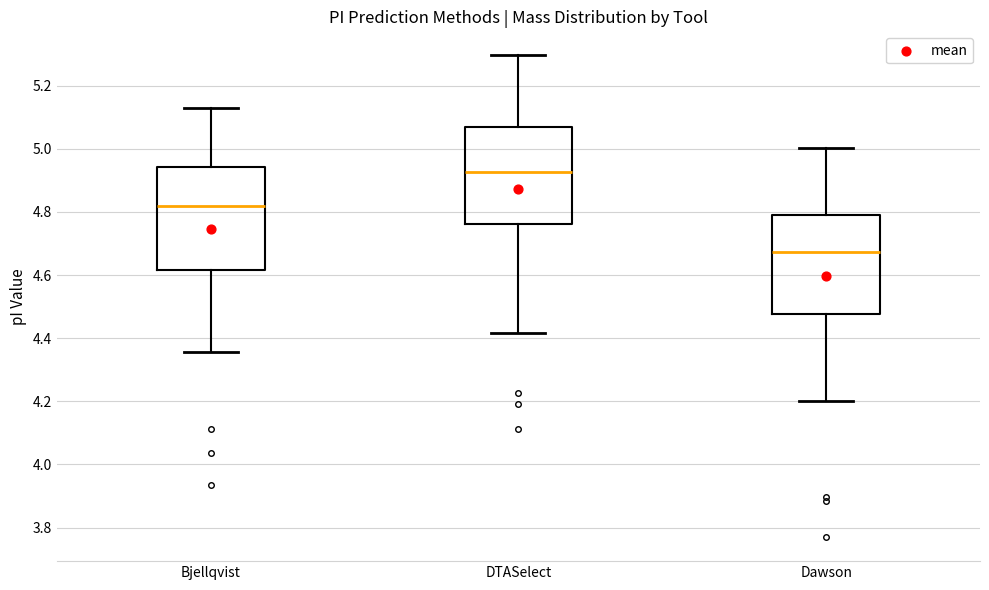

Where is the upper edge of the box for DTASelect on the y-axis? The values are not printed on the chart, so give them approximately, as read against the axis.

5.08